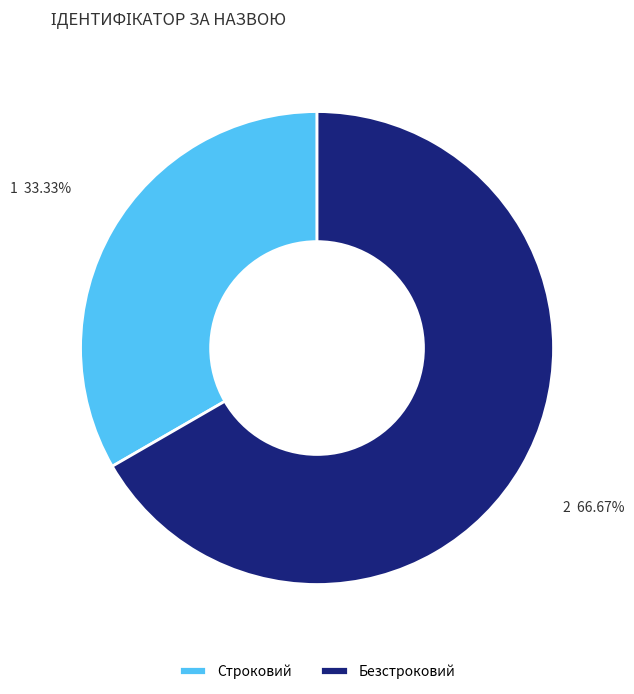

Between Строковий and Безстроковий, which is larger?

Безстроковий